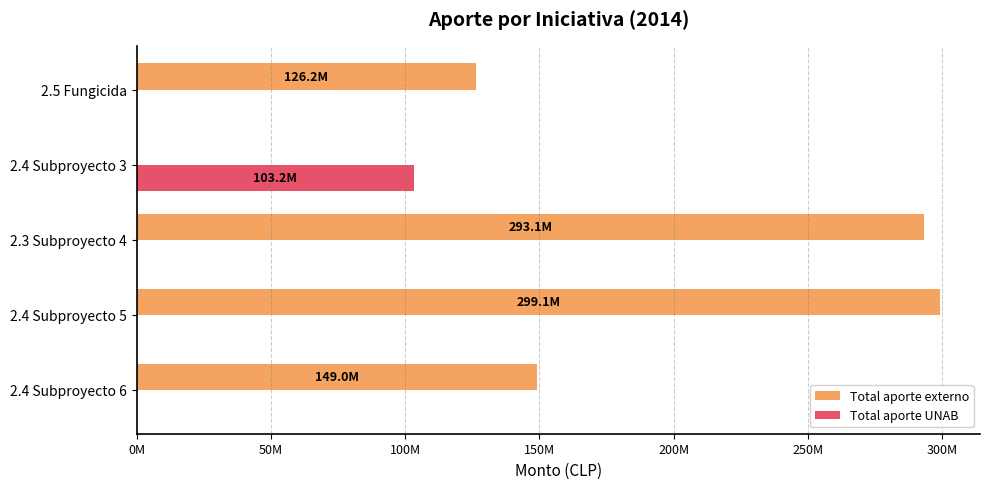

Reading left to right, list all the values displayed in this chart.

Total aporte externo: 148964000	299062000	293071000	0	126240000
Total aporte UNAB: 0	0	0	103210000	0